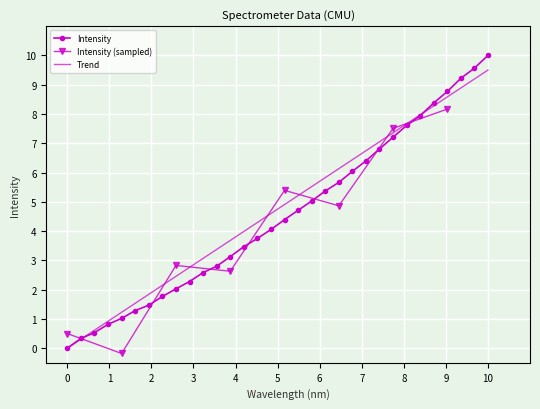

How many positive values does the Intensity series have?

31